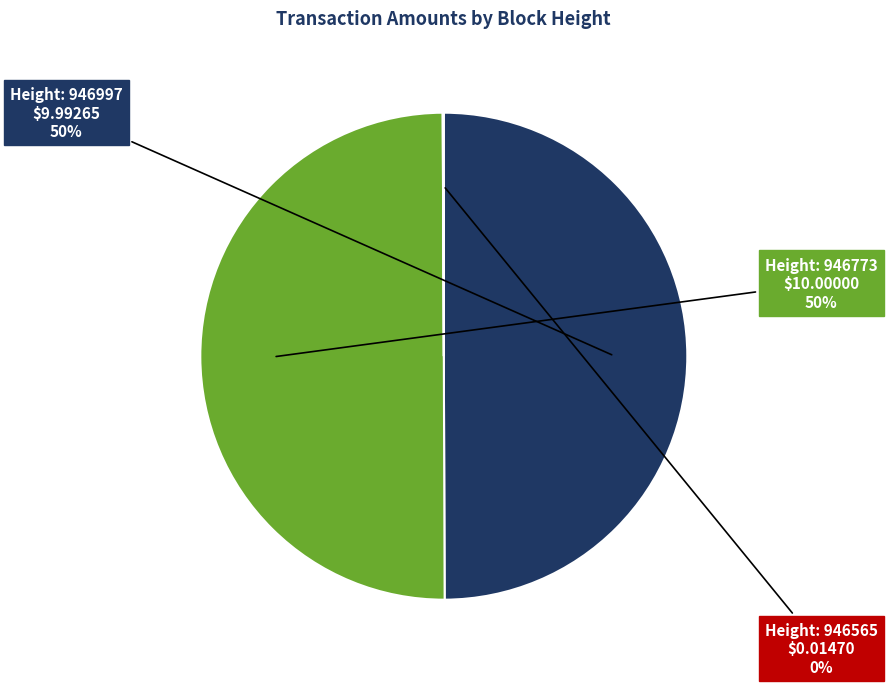

To the nearest percent, what is the difference between the largest and smallest slice percentages?

50%